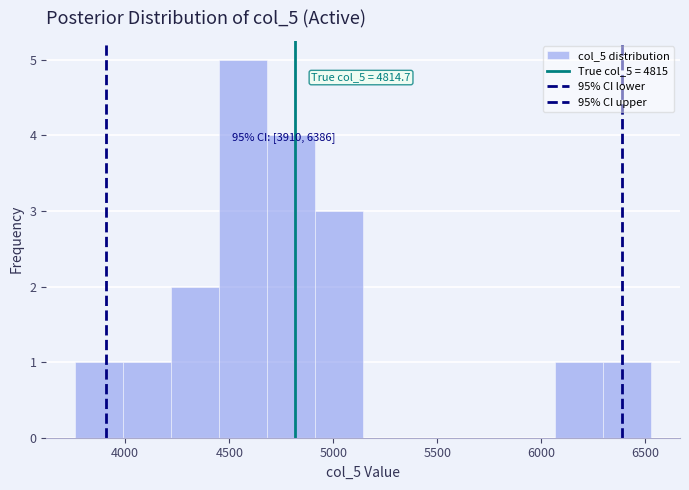

Over which range of the x-axis is the bar tallest?

4450 to 4700